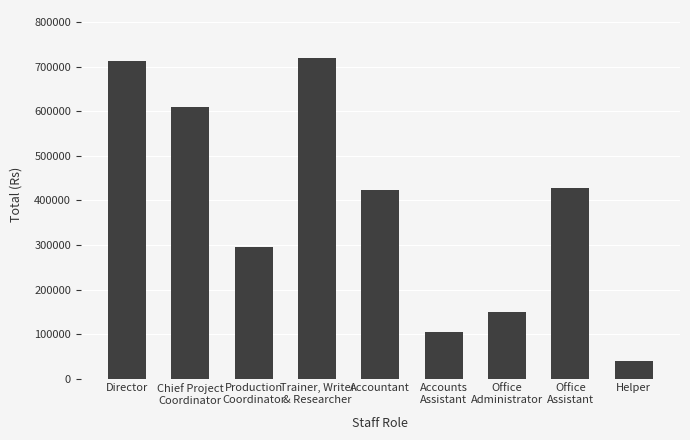

What is the label of the 2nd bar from the left?

Chief Project
Coordinator